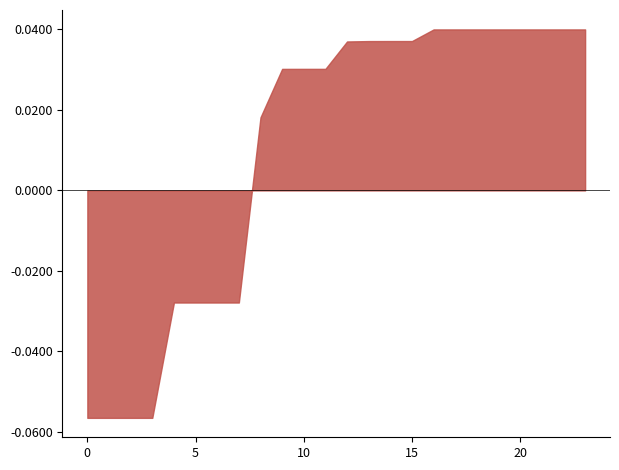

How many distinct data groups are displayed?

1